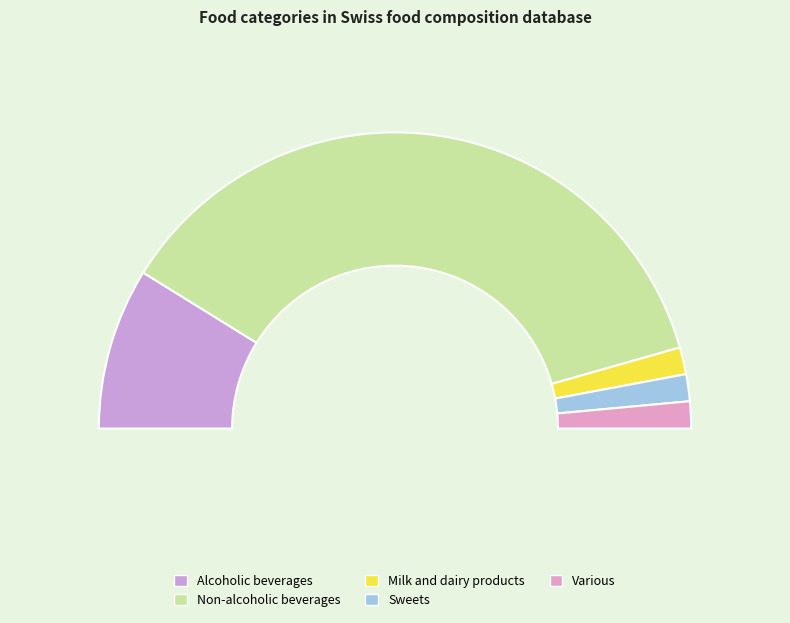

What percentage is the Non-alcoholic beverages slice, to the nearest percent?

74%